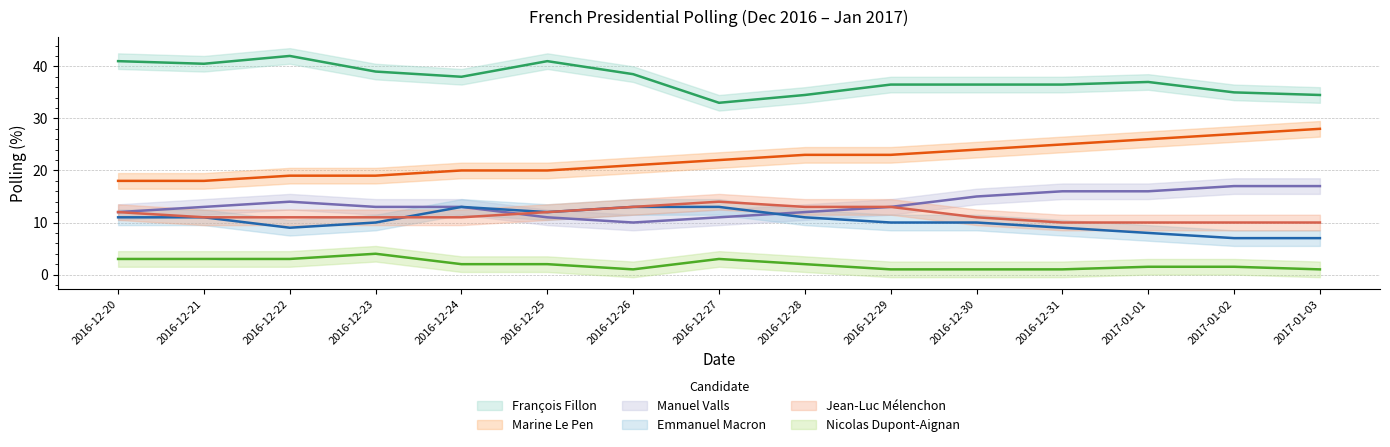

How many Marine Le Pen values are between 19 and 25?

10